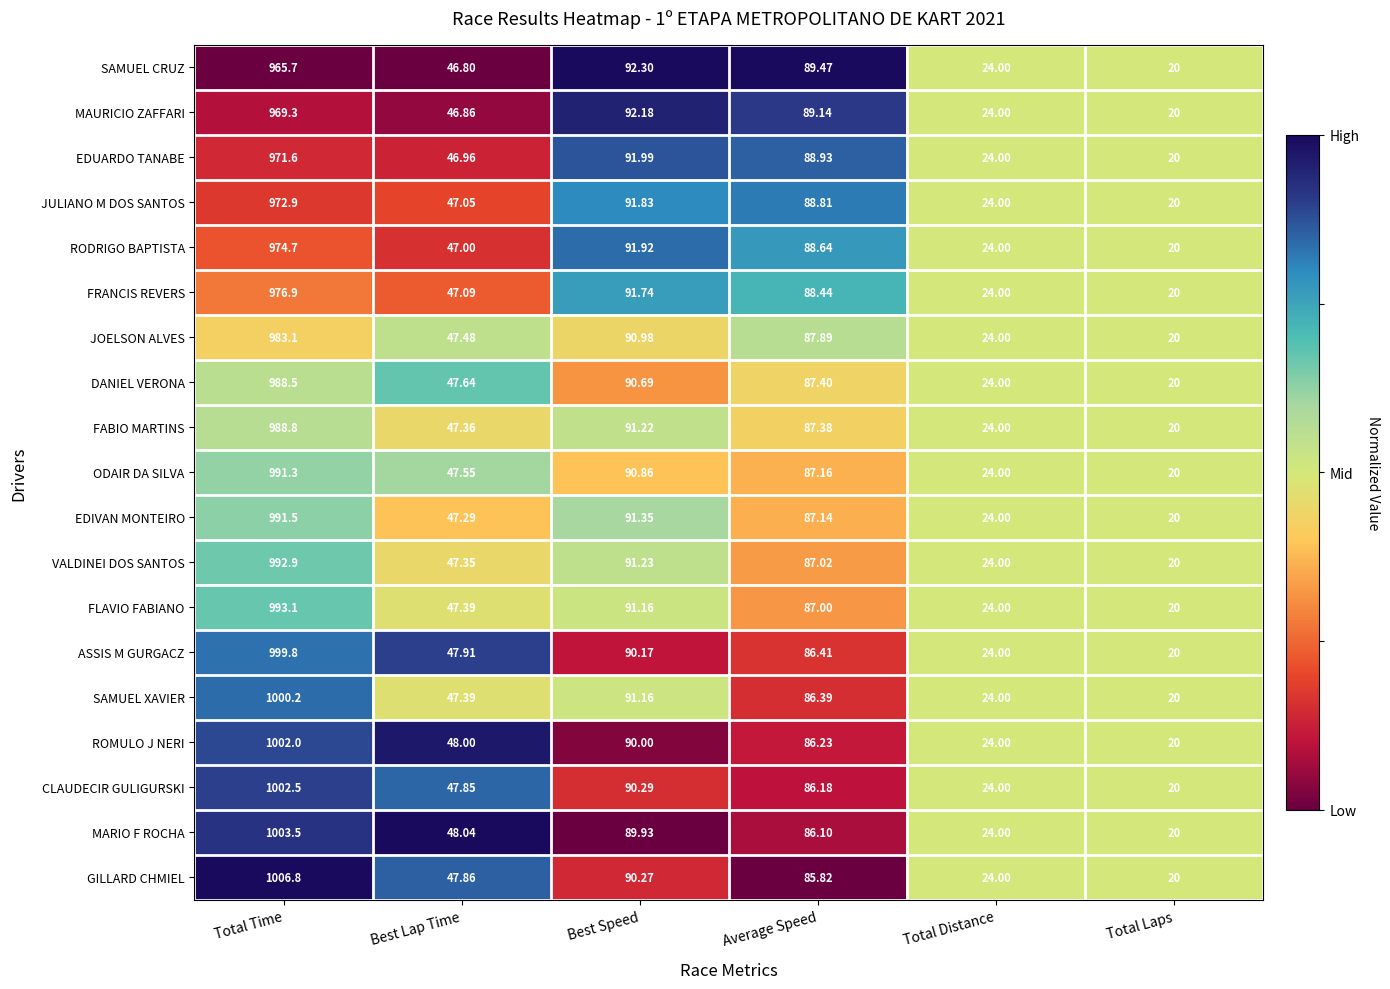

Which series has the largest total across all categories?

GILLARD CHMIEL